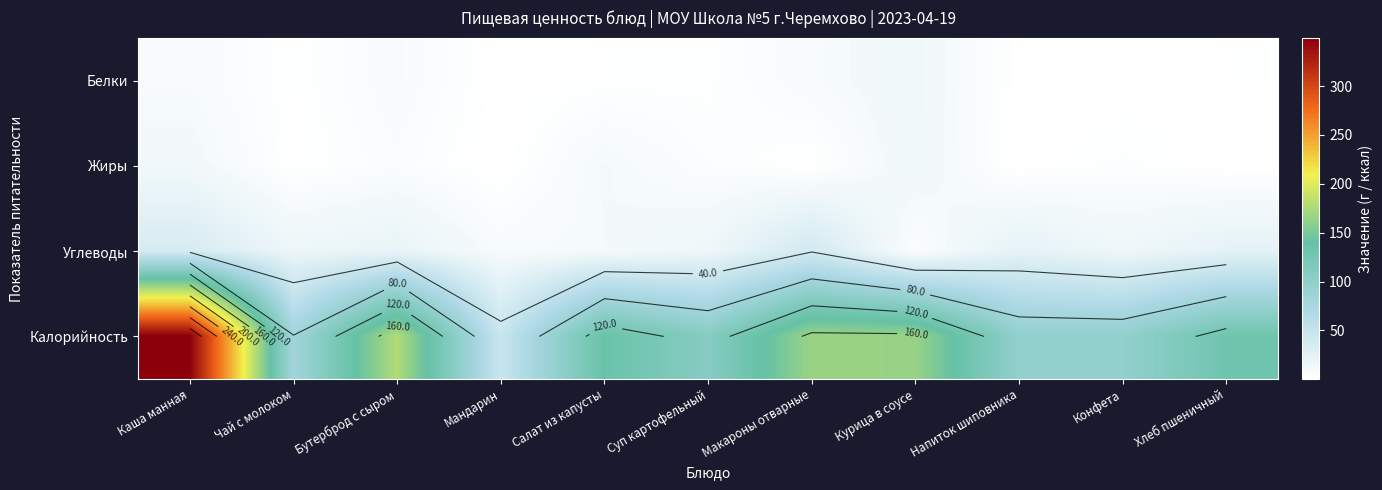

What is the difference between the maximum and minimum values in the Калорийность series?

302.2